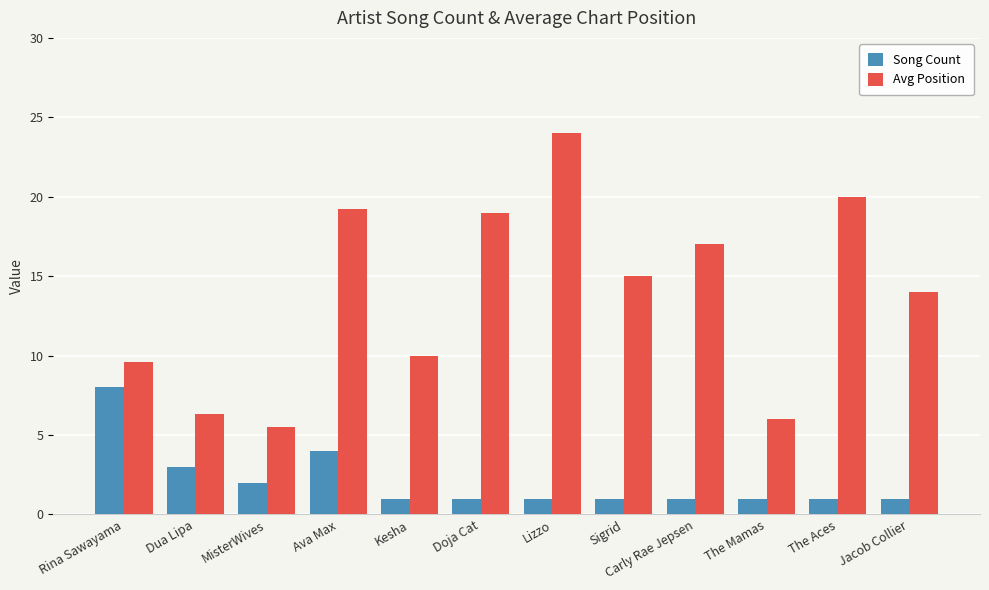

What is the difference between the highest and lowest values at Sigrid?

14.0